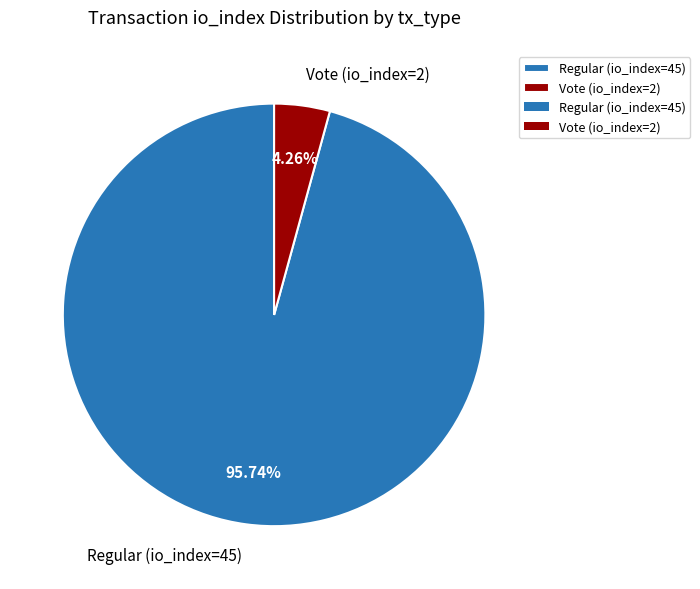

To the nearest percent, what is the difference between the Regular (io_index=45) and Vote (io_index=2) slice percentages?

91%